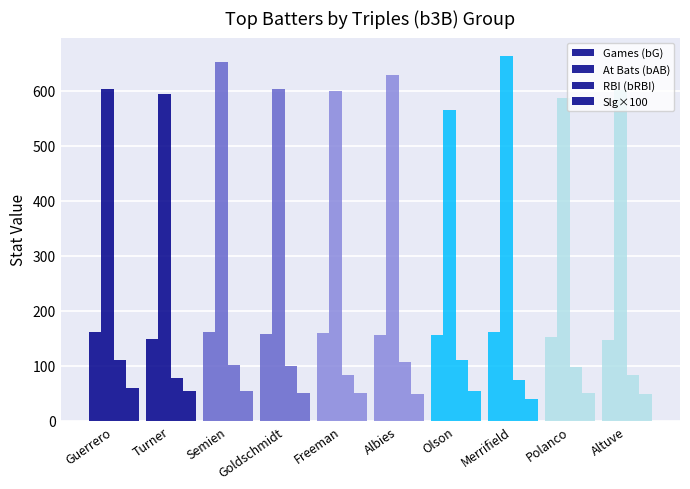

Which label corresponds to the largest value in the chart?

Merrifield